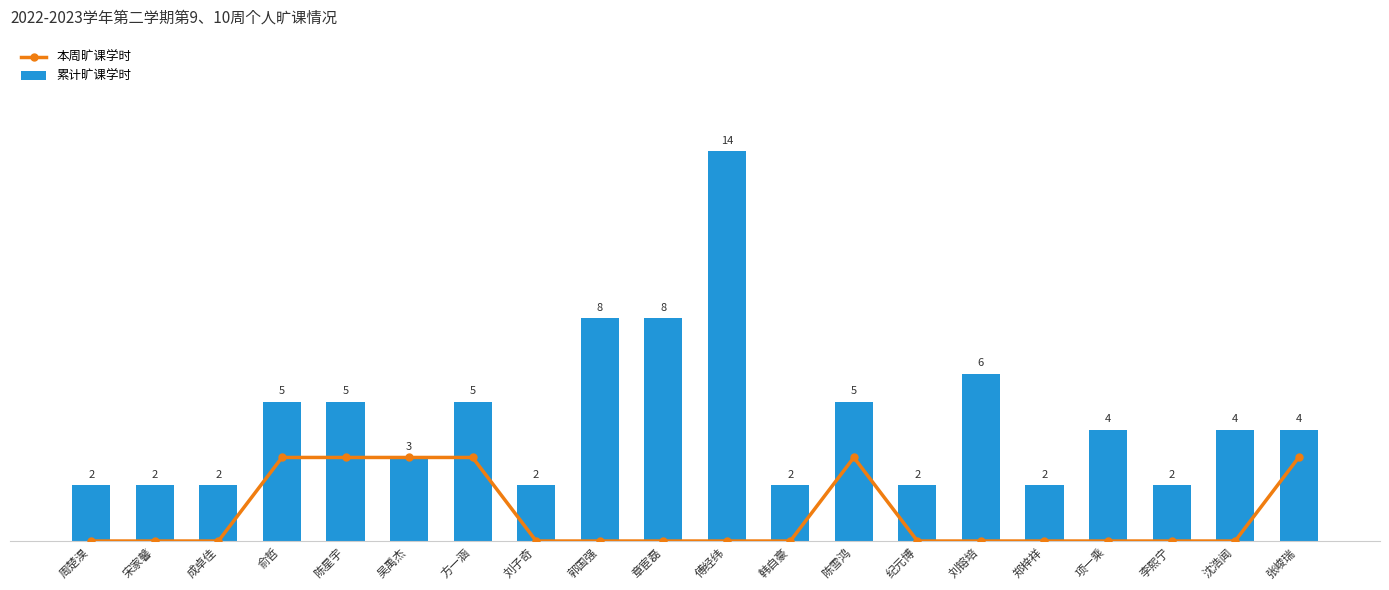

How many positive values does the 本周旷课学时 series have?

6